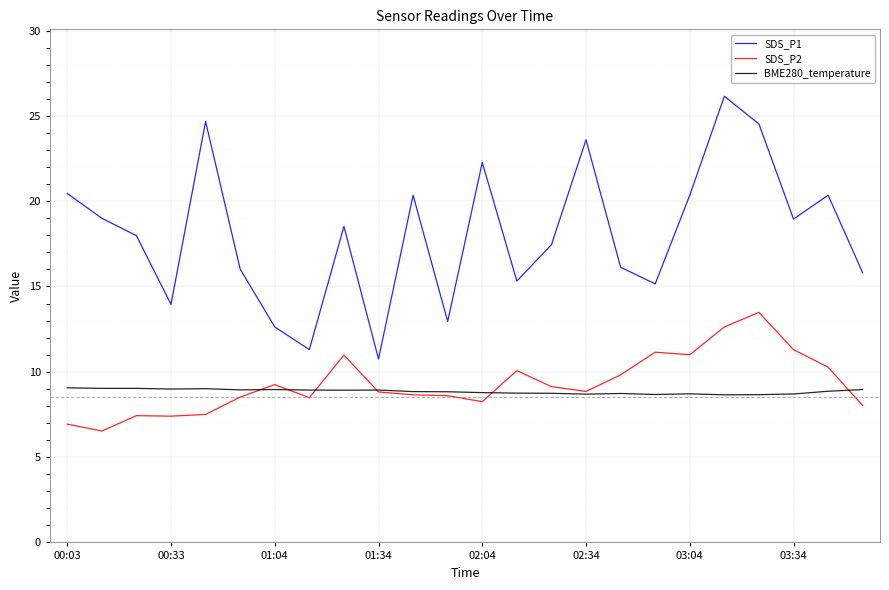

True or false: SDS_P2 and SDS_P1 intersect in this chart.

False